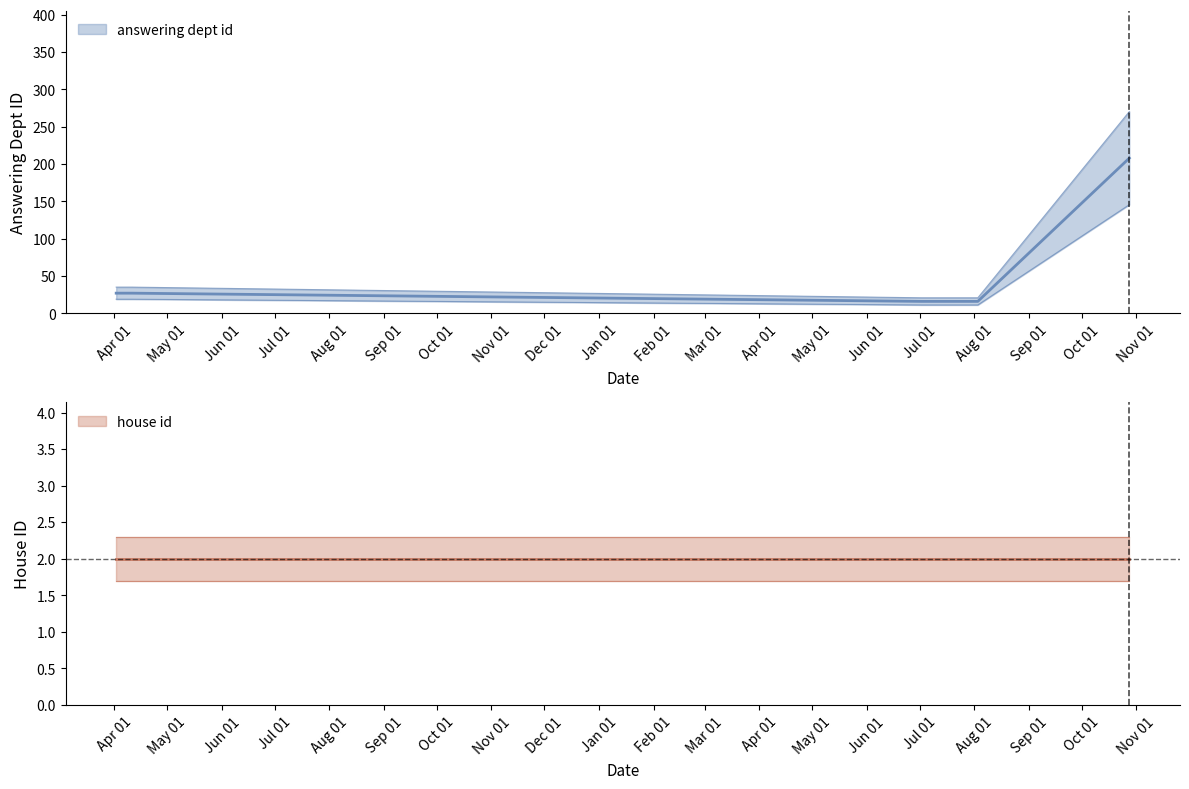

Where does the data first go above 27?

2020-10-28